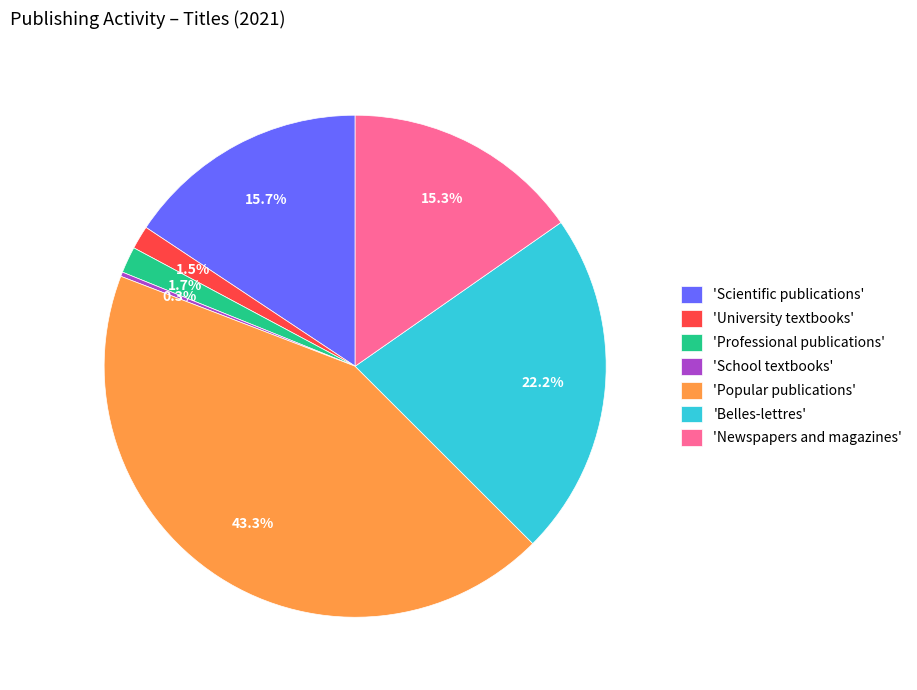

What is the largest slice in the pie chart?

'Popular publications'